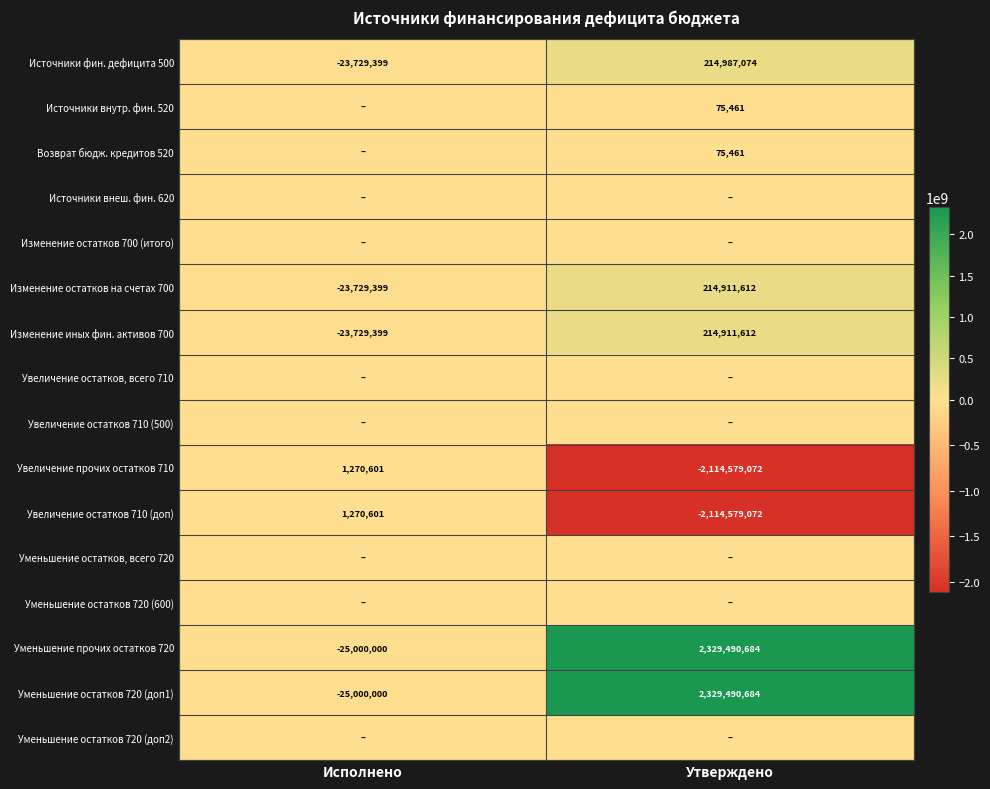

Is the value of Изменение остатков на счетах 700 at Утверждено greater than the value of Изменение иных фин. активов 700 at Исполнено?

Yes